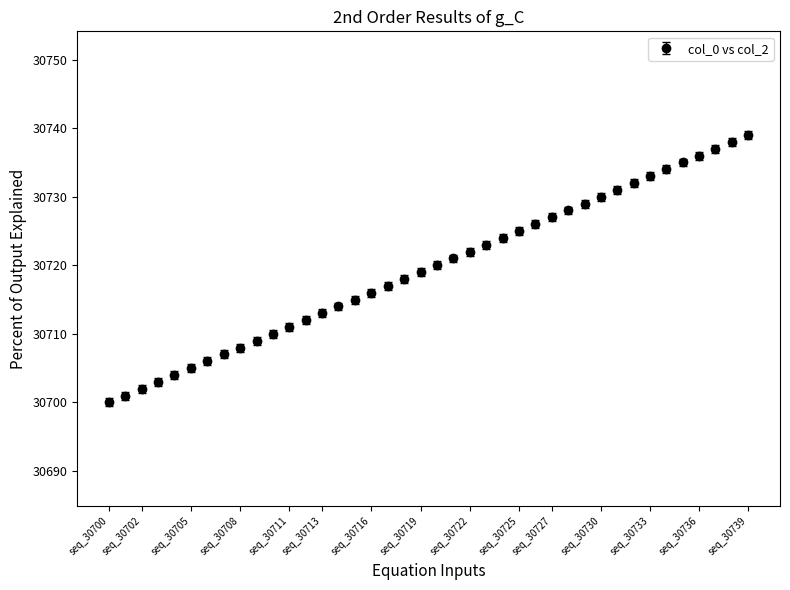

What is the smallest value displayed?

30700